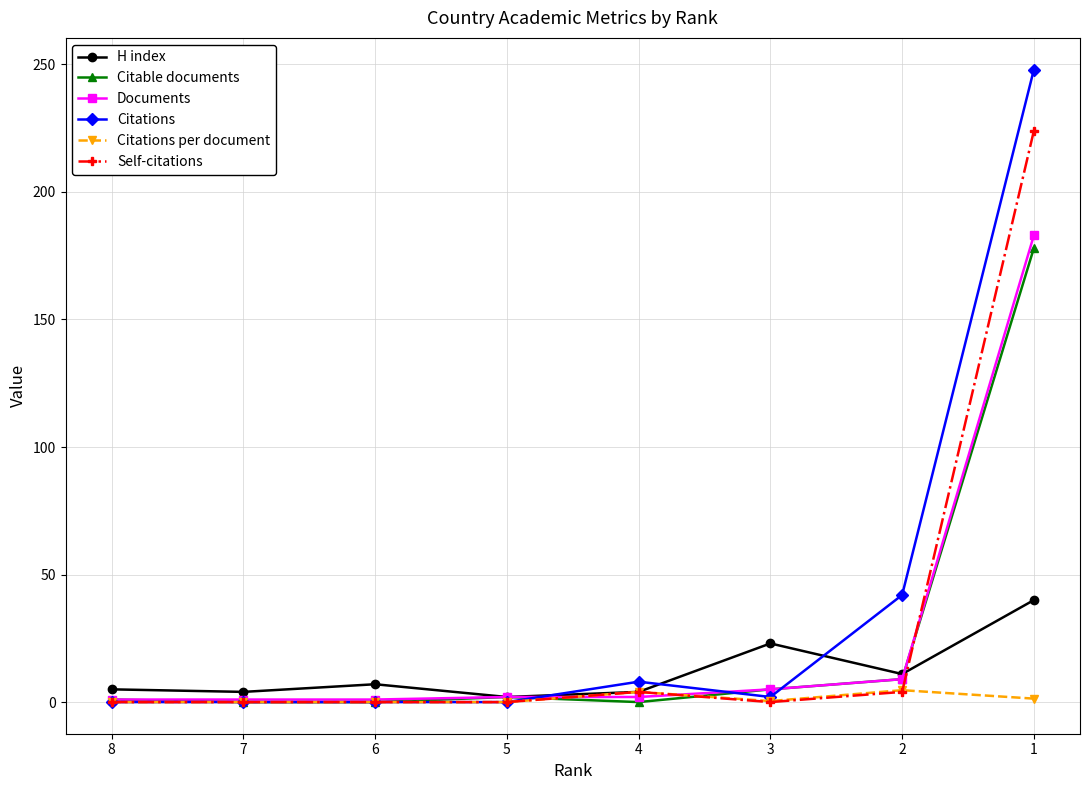

Rank the categories by Self-citations value from highest to lowest.

1, 4, 2, 8, 7, 6, 5, 3